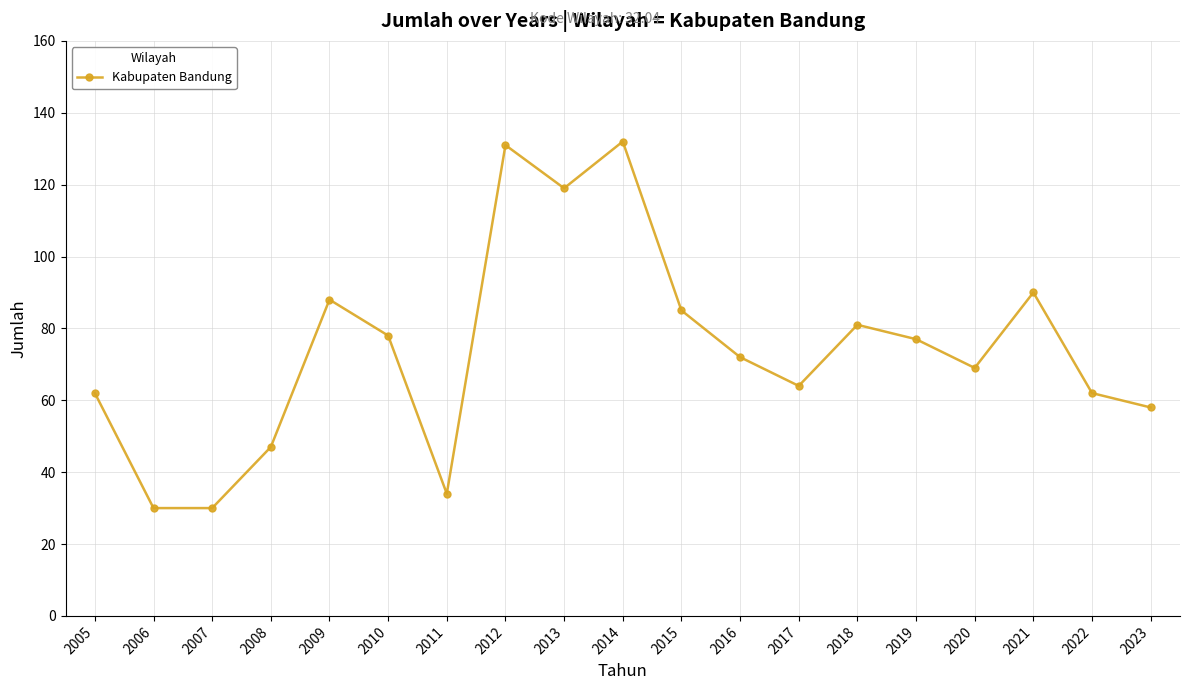

Between 2021 and 2012, which is larger?

2012